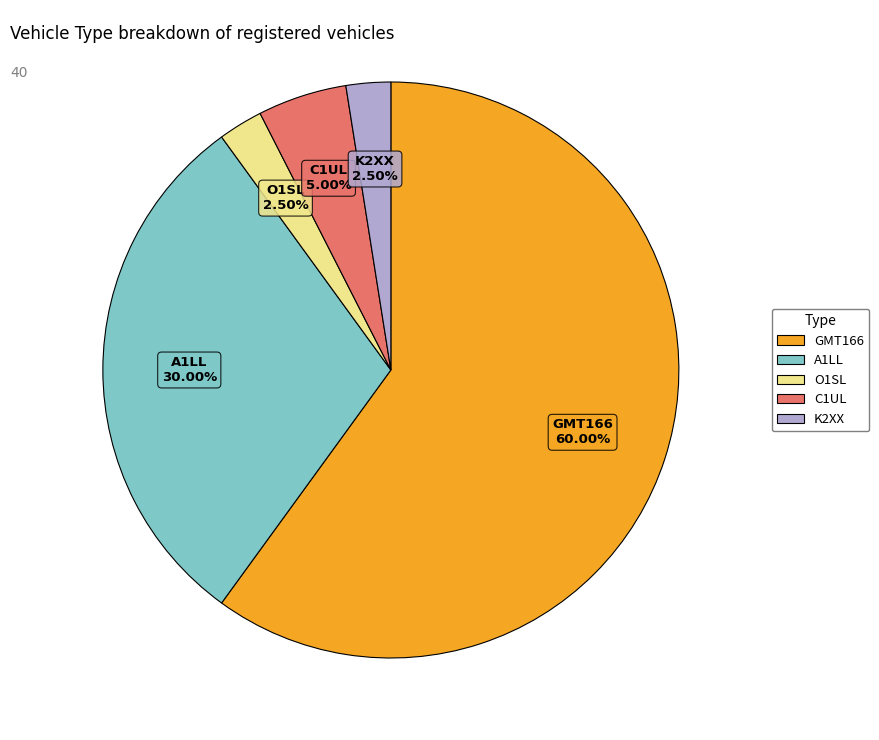

What is the ratio of the value at K2XX to the value at C1UL?

0.5